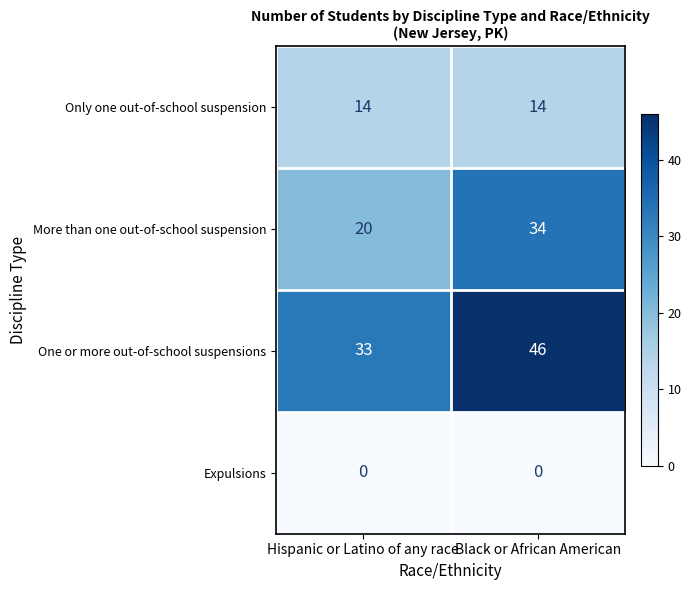

Reading left to right, transcribe all the data shown in this chart.

Only one out-of-school suspension: Hispanic or Latino of any race=14	Black or African American=14
More than one out-of-school suspension: Hispanic or Latino of any race=20	Black or African American=34
One or more out-of-school suspensions: Hispanic or Latino of any race=33	Black or African American=46
Expulsions: Hispanic or Latino of any race=0	Black or African American=0